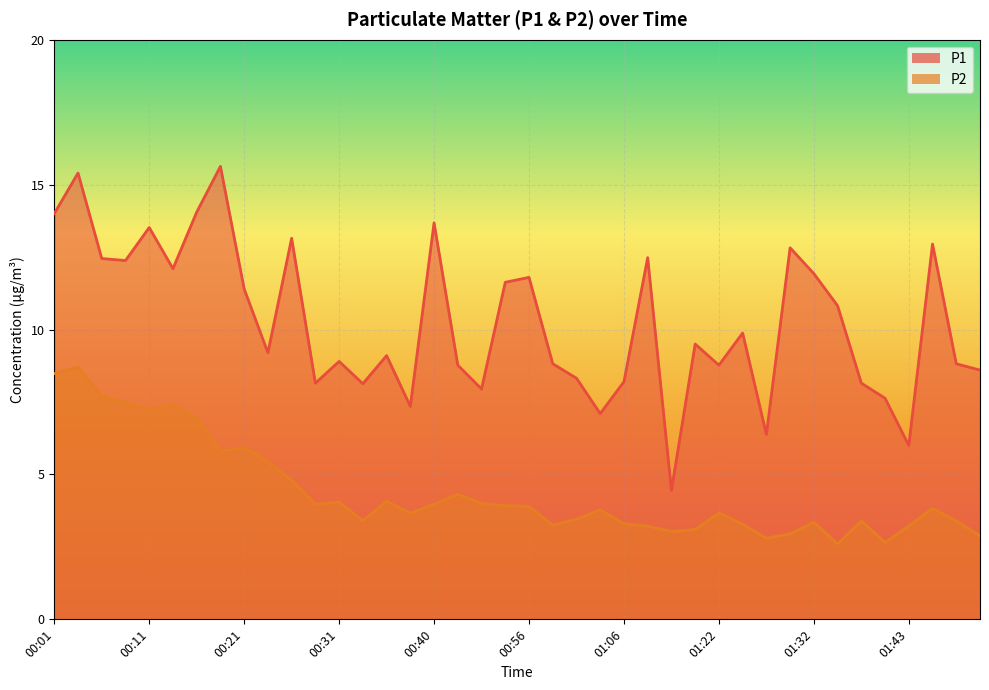

How many lines are shown in the chart?

2